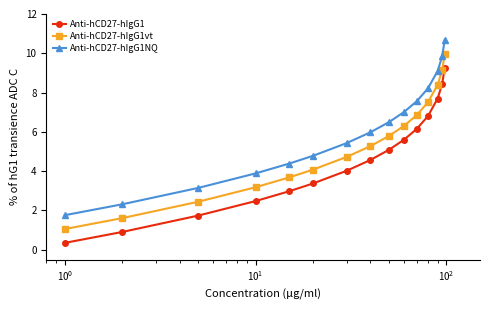

What is the smallest value displayed?

0.4